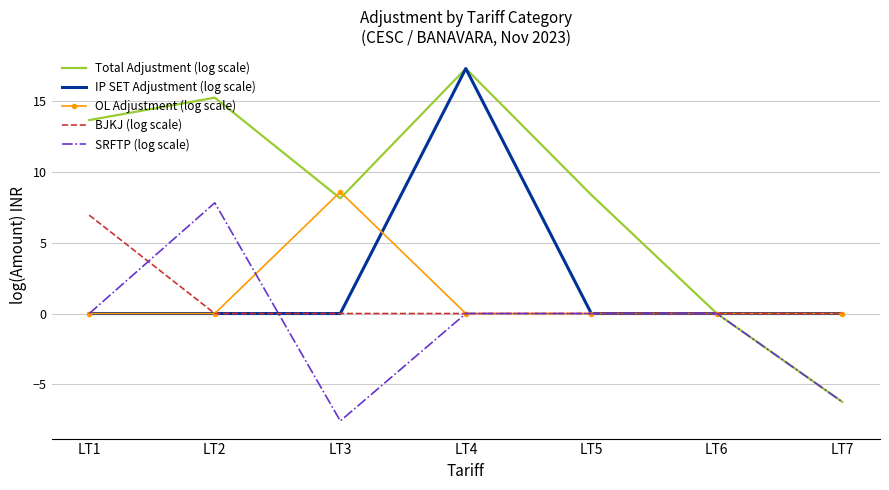

Reading left to right, transcribe all the data shown in this chart.

Total Adjustment (log scale): 13.7	15.3	8.1	17.3	8.4	0.0	-6.3
IP SET Adjustment (log scale): 0.0	0.0	0.0	17.3	0.0	0.0	0.0
OL Adjustment (log scale): 0.0	0.0	8.6	0.0	0.0	0.0	0.0
BJKJ (log scale): 7.0	0.0	0.0	0.0	0.0	0.0	0.0
SRFTP (log scale): 0.0	7.8	-7.6	0.0	0.0	0.0	-6.3